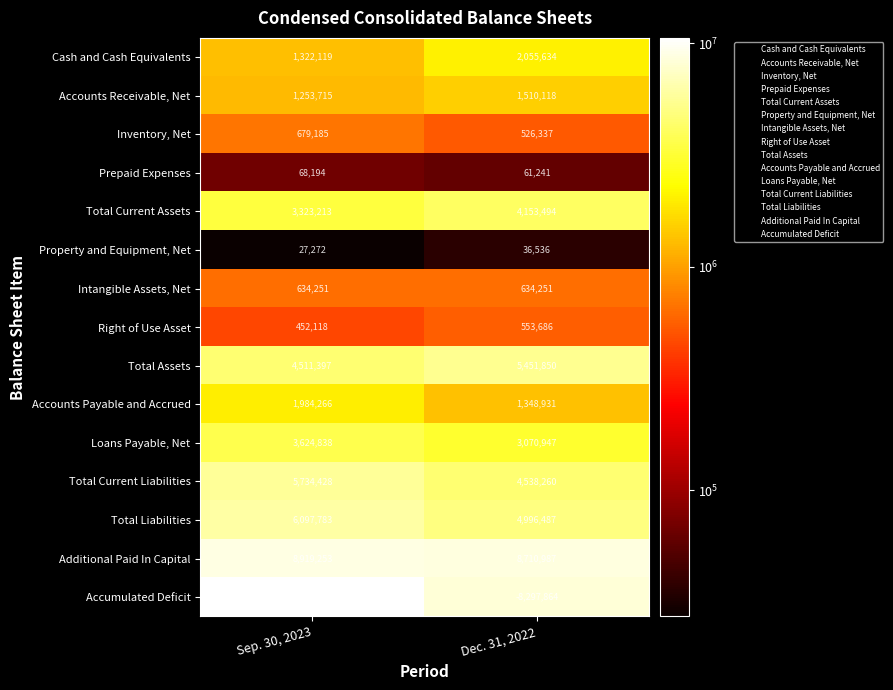

Where is Accounts Receivable, Net nearest to the value 1381916?

Sep. 30, 2023